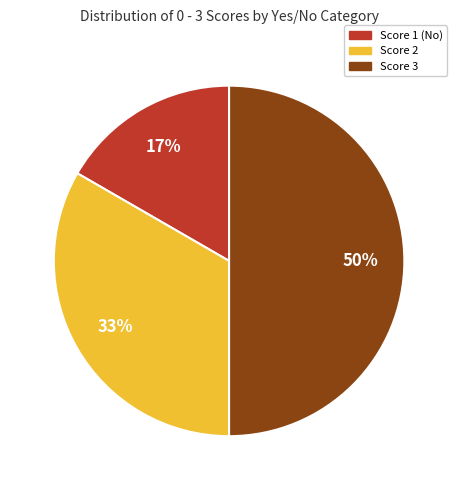

True or false: Score 3 accounts for 50% of the total.

True